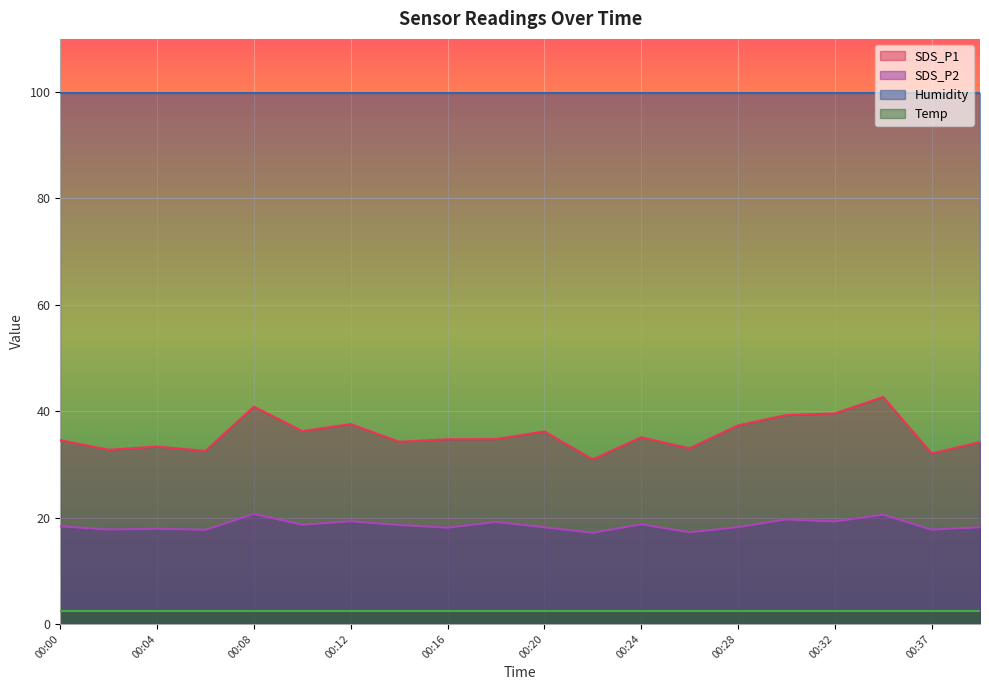

How many values in the SDS_P2 series exceed 18?

14